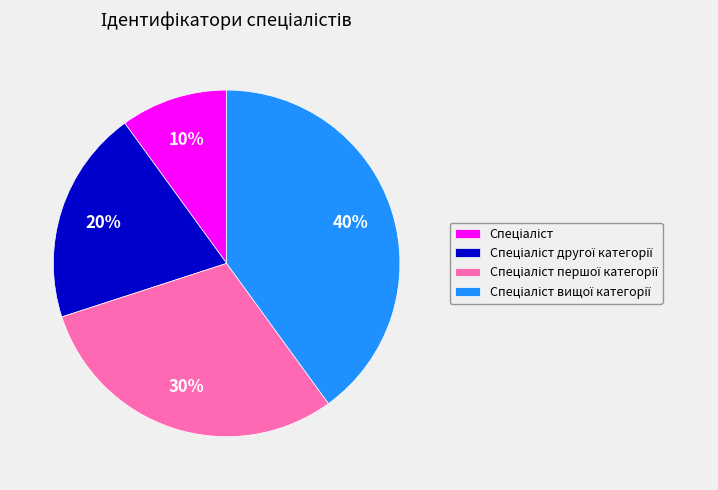

Is there a majority slice in this chart?

No